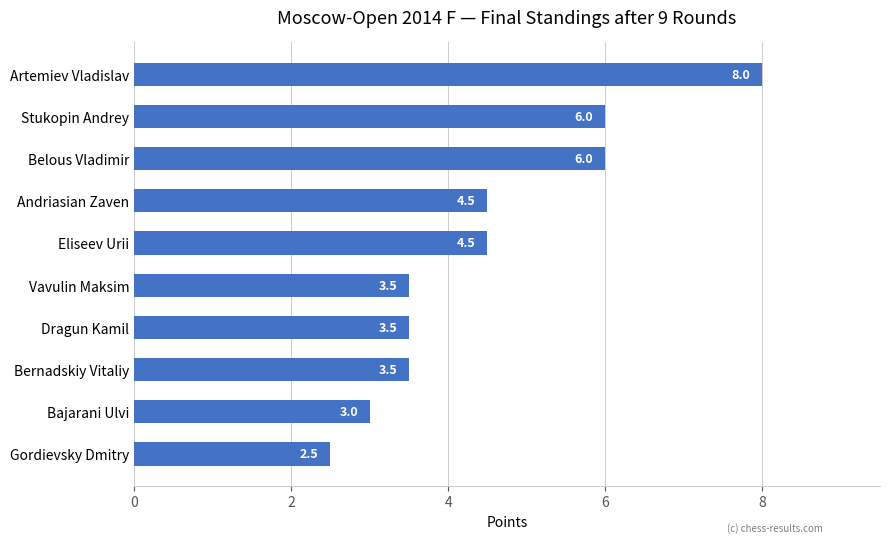

What is the approximate value at Stukopin Andrey?

6.0